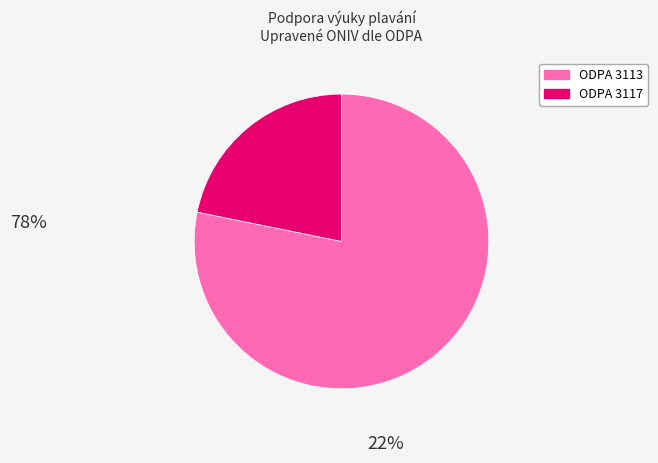

Is there a majority slice in this chart?

Yes